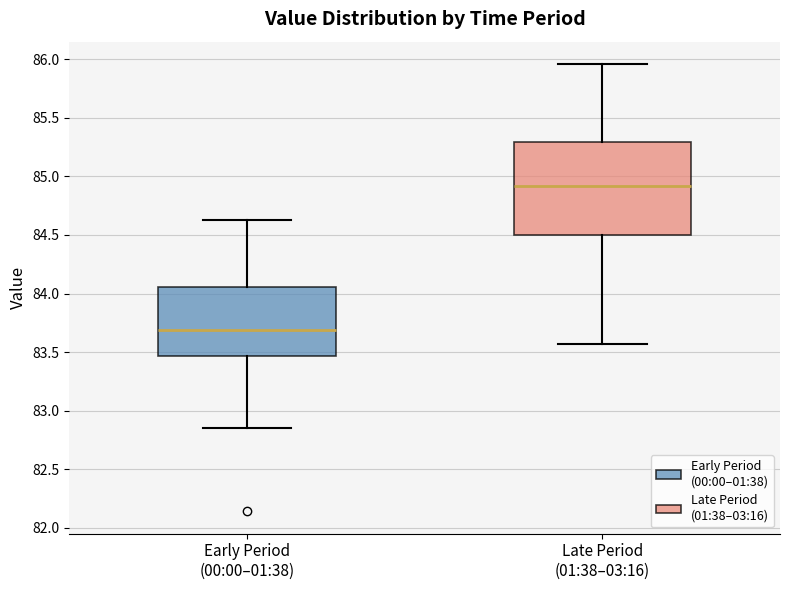

Which box's median line is the lowest?

Early Period (00:00–01:38)